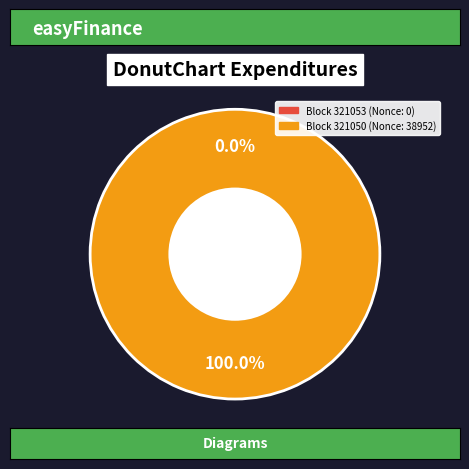

To the nearest percent, what is the average slice percentage?

50%